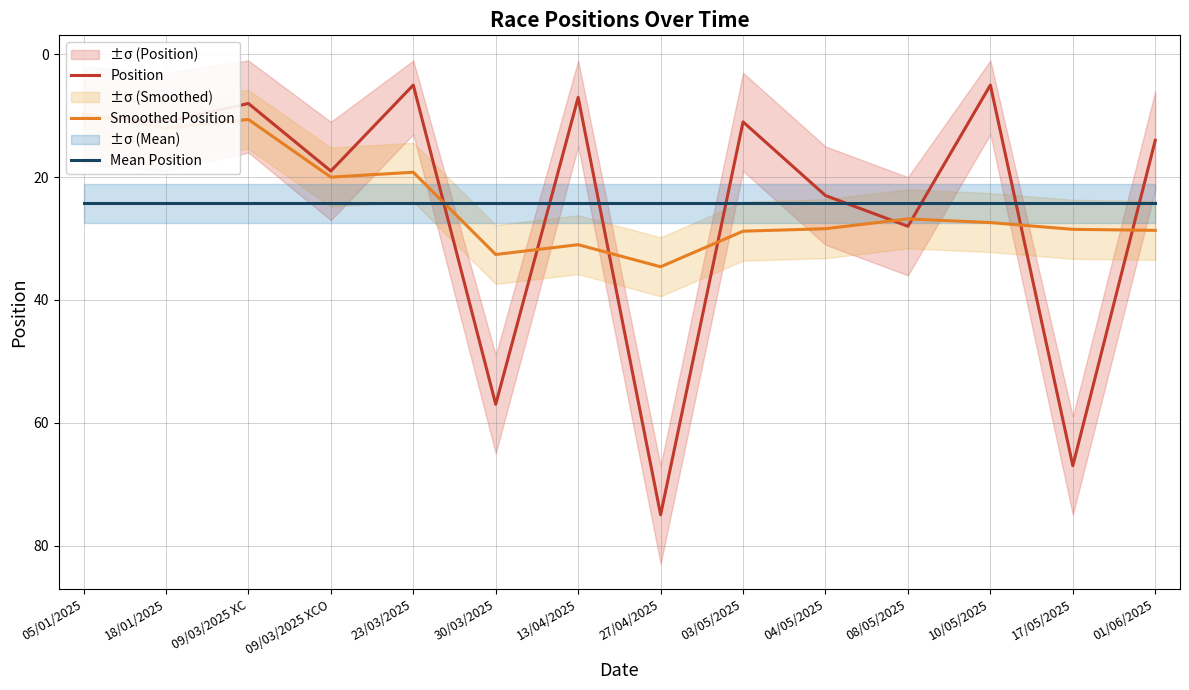

What are all the series names shown in the legend?

Position, Smoothed Position, Mean Position